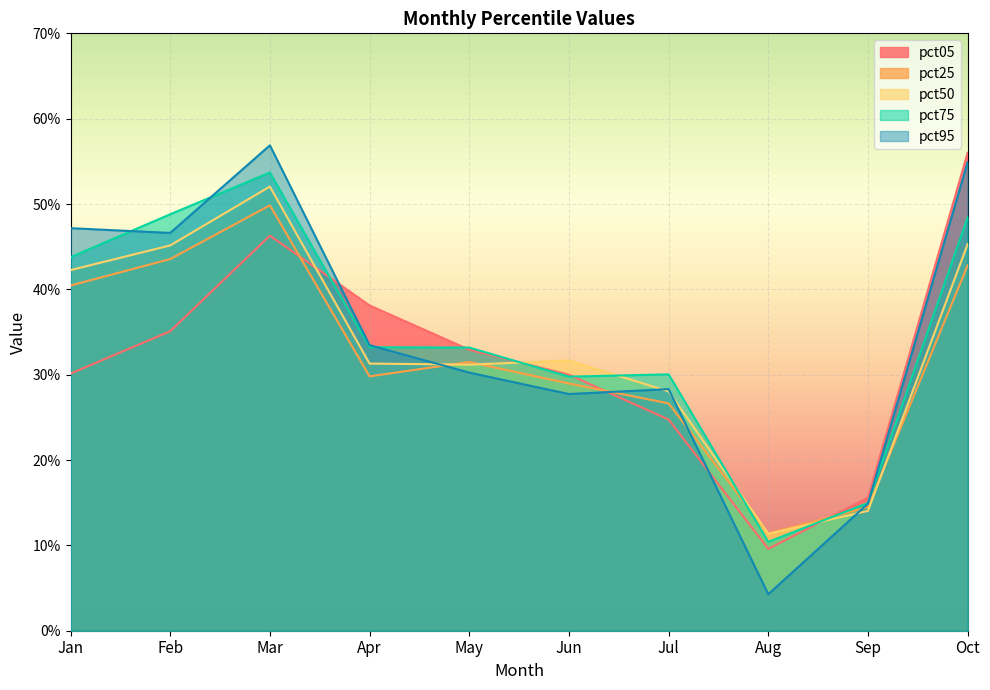

What value does the pct05 series have at Jul?

0.2